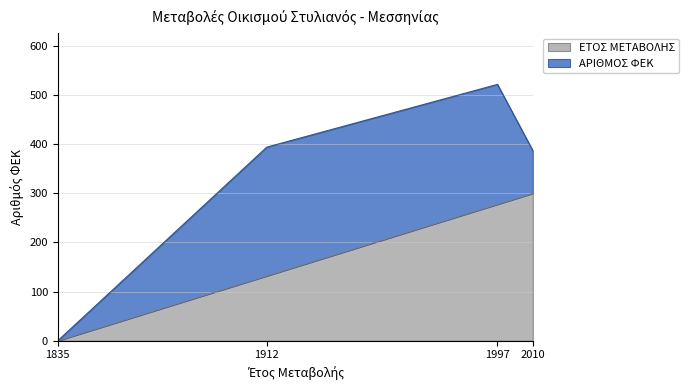

Reading left to right, transcribe all the data shown in this chart.

1835=0.0	1912=132.0	1997=277.7	2010=300.0